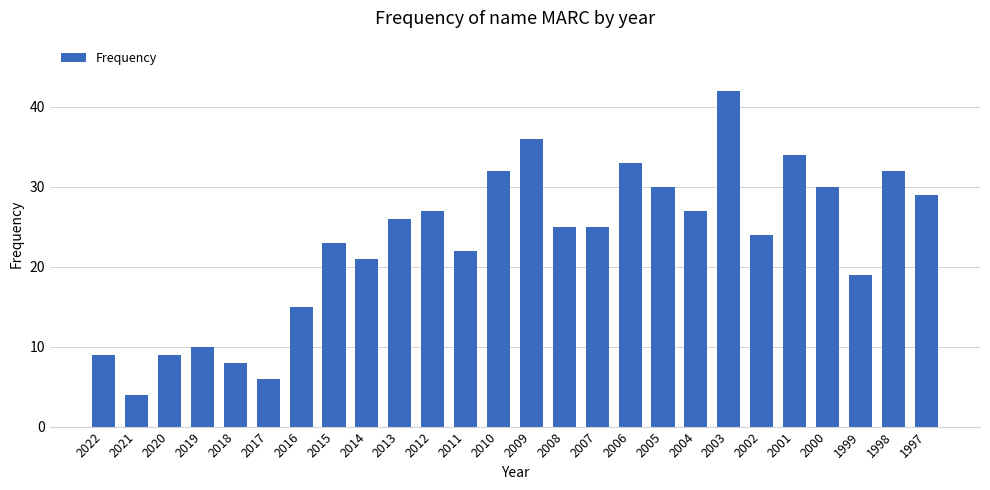

What is the difference between the maximum and minimum values?

38